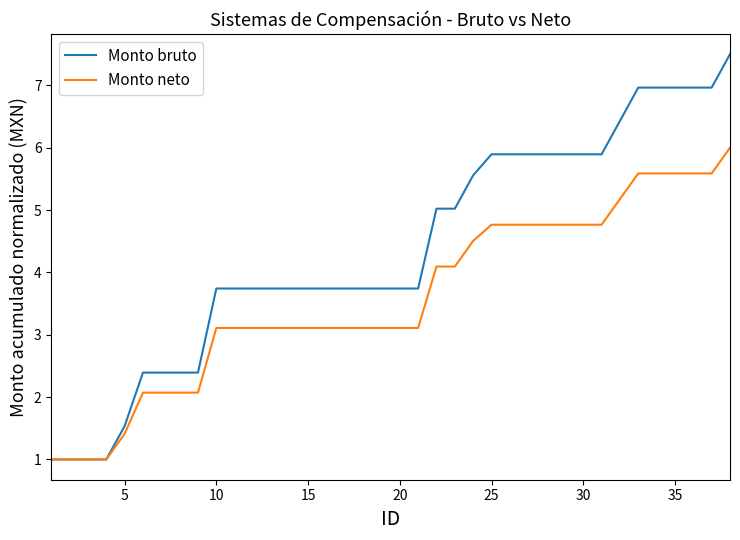

Does the chart have visible grid lines?

No